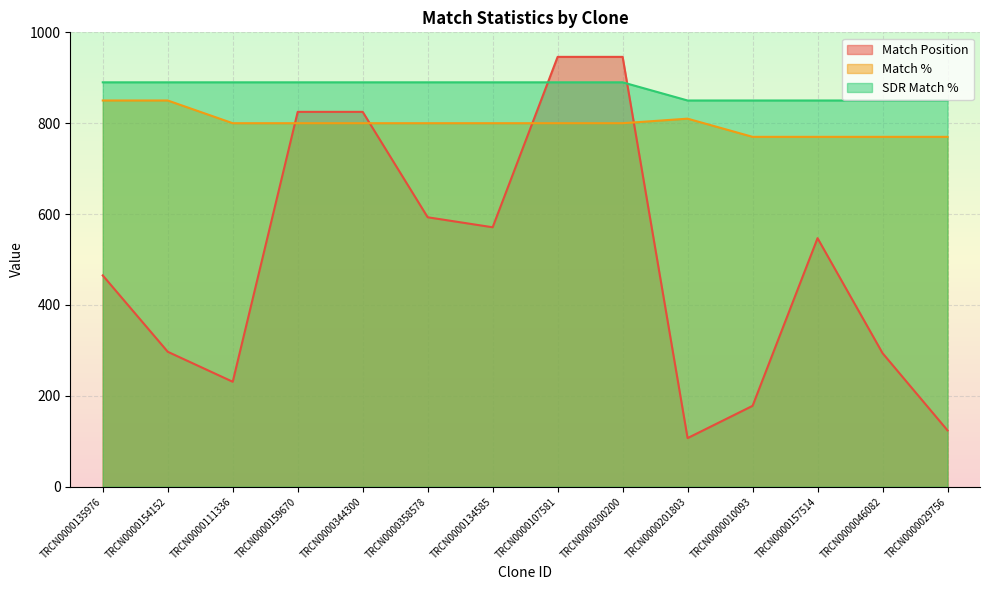

How many values in the Match Position series are below 547?

7